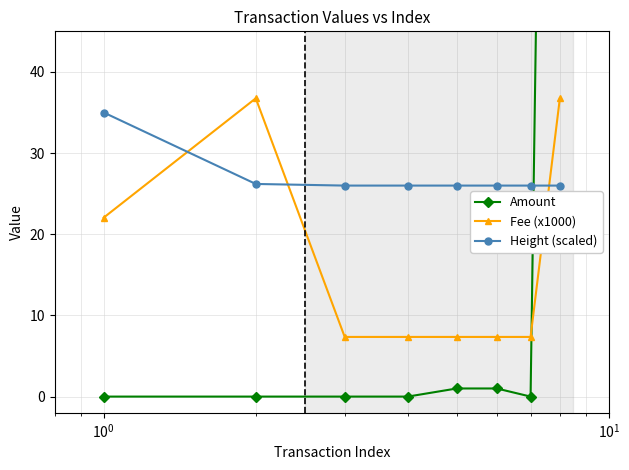

How many intersections are there between Fee (x1000) and Height (scaled)?

3